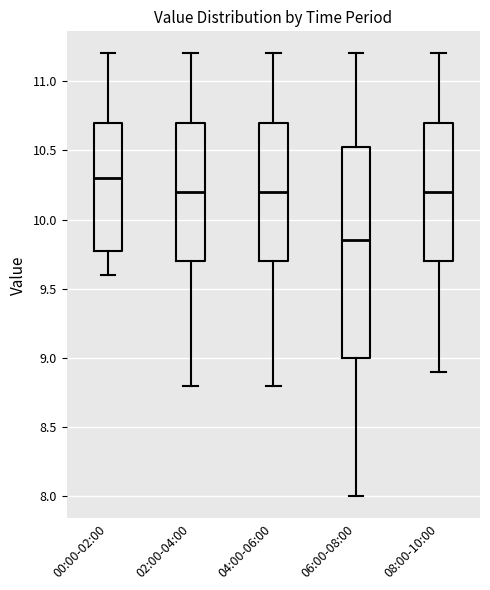

Which box is the tallest, from its lower edge to its upper edge?

06:00-08:00